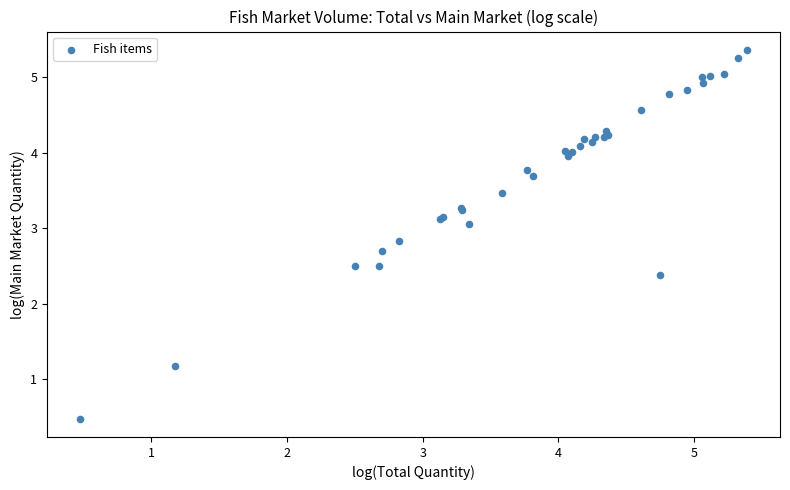

What Y value in the scatter plot is closest to 2?

2.4